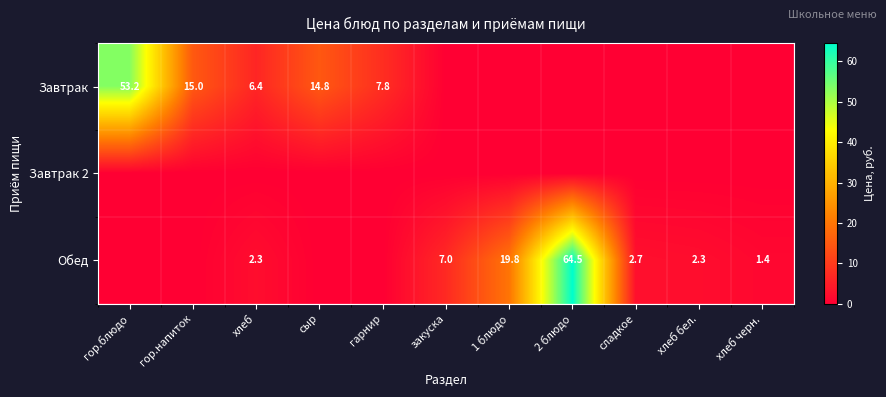

At how many categories does at least one series exceed 2?

10